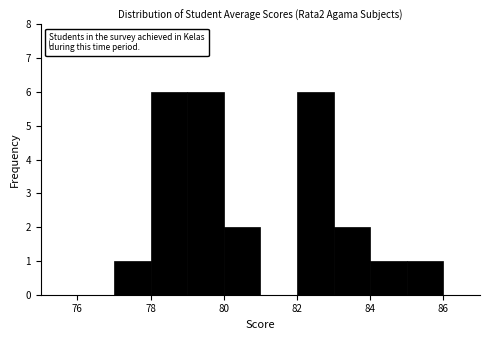

Reading left to right, transcribe this chart: for each bar, give the range it covers on the x-axis and its height. The values are not printed on the chart, so give them approximately, as read against the axis.

76 to 77: 0
77 to 78: 1
78 to 79: 6
79 to 80: 6
80 to 81: 2
81 to 82: 0
82 to 83: 6
83 to 84: 2
84 to 85: 1
85 to 86: 1